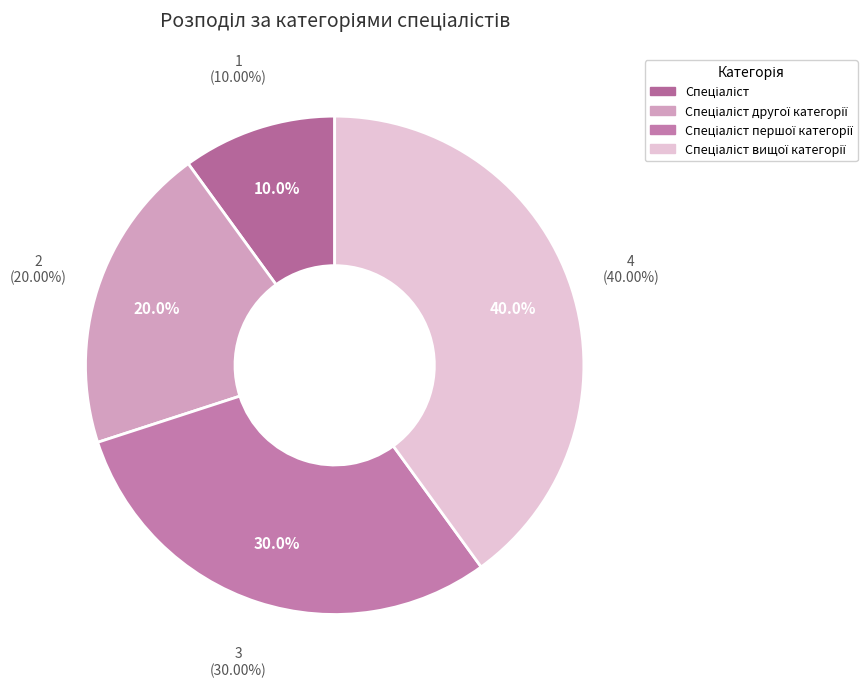

Is it true that Спеціаліст першої категорії is 30% of the pie?

True